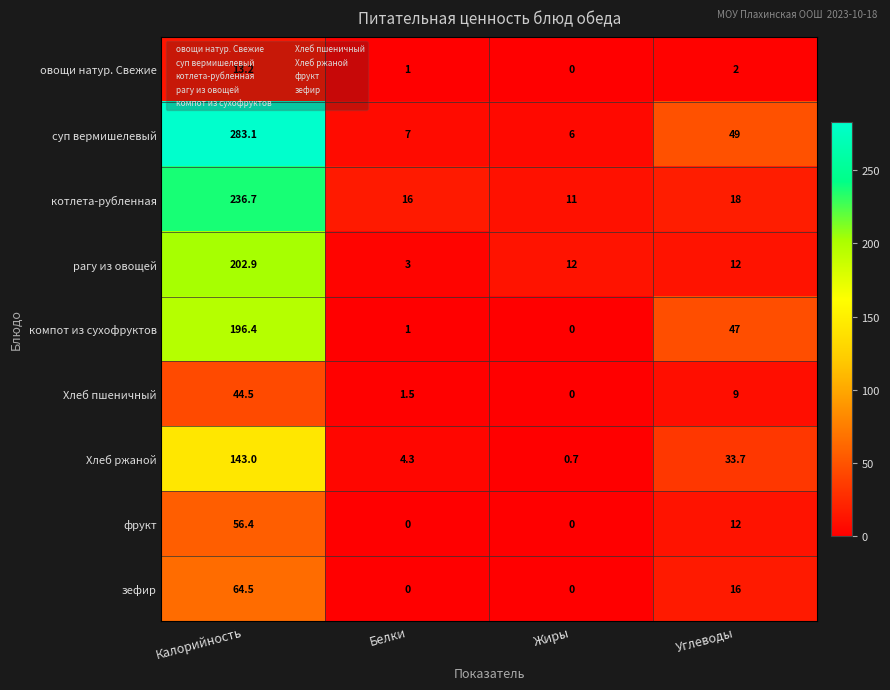

Where is Хлеб ржаной nearest to the value 71?

Углеводы